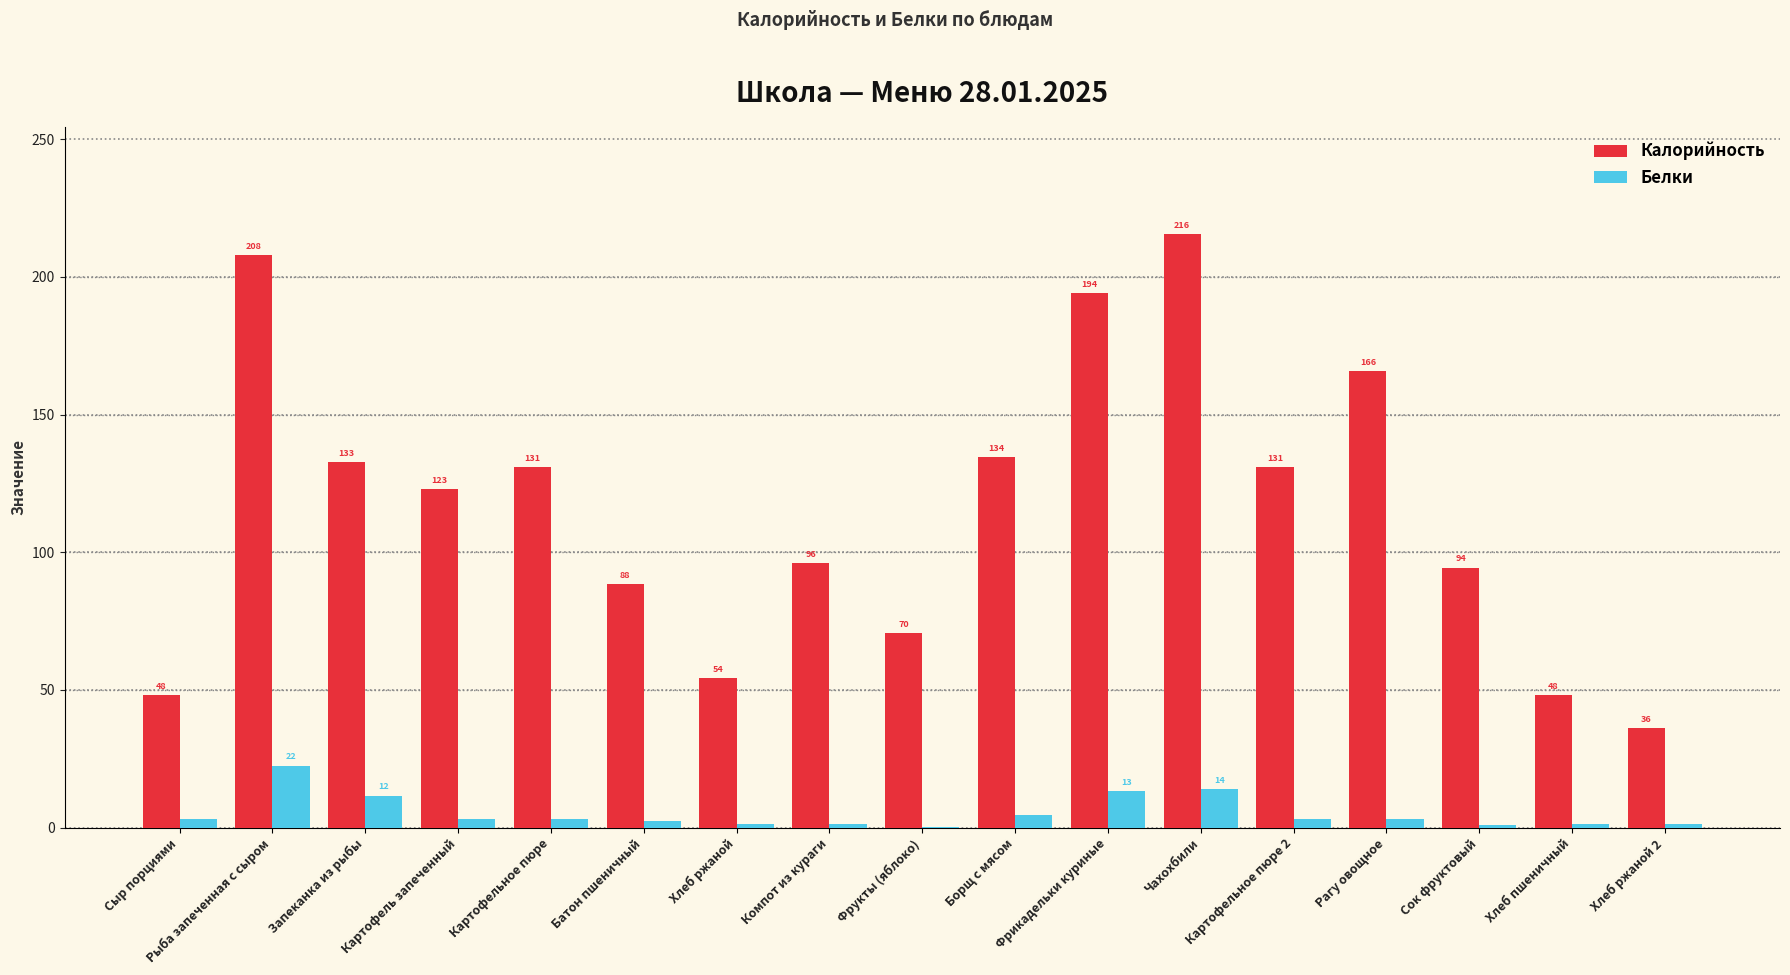

Is it true that Калорийность equals 25.2 at Компот из кураги?

False